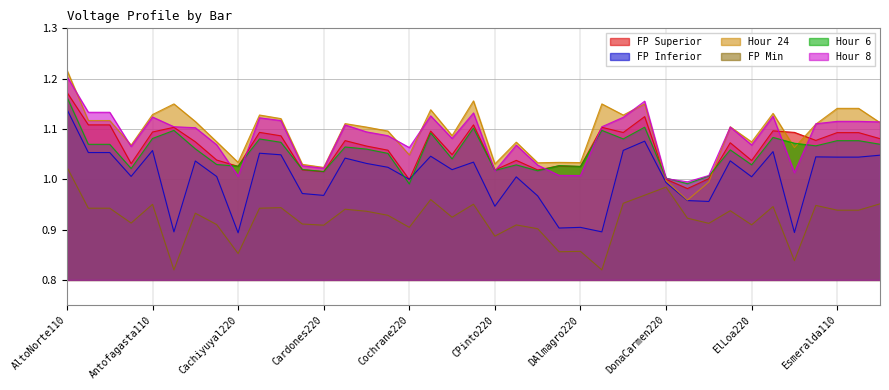

How many lines are shown in the chart?

6